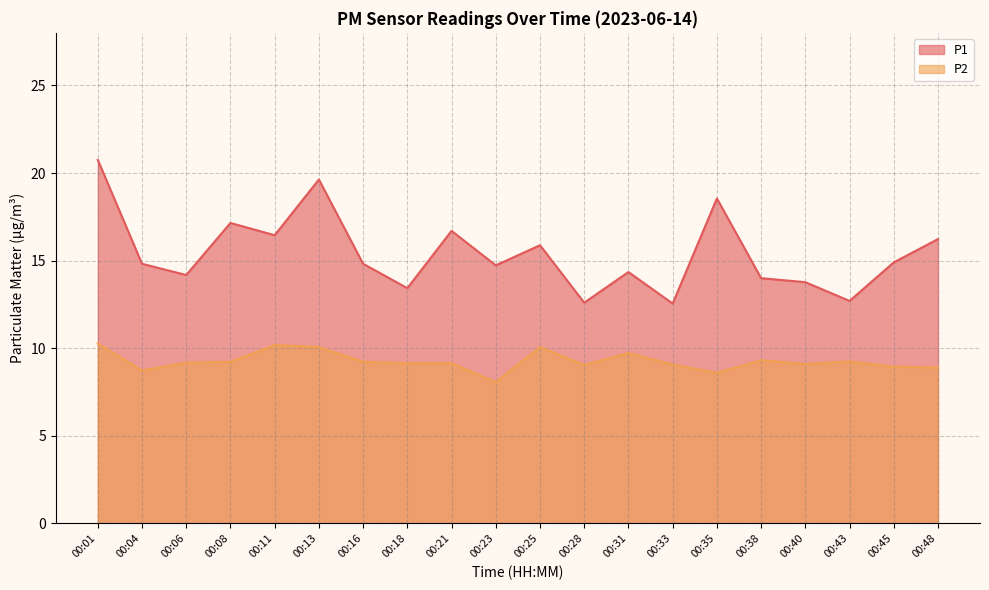

True or false: P2 and P1 cross at least once.

False